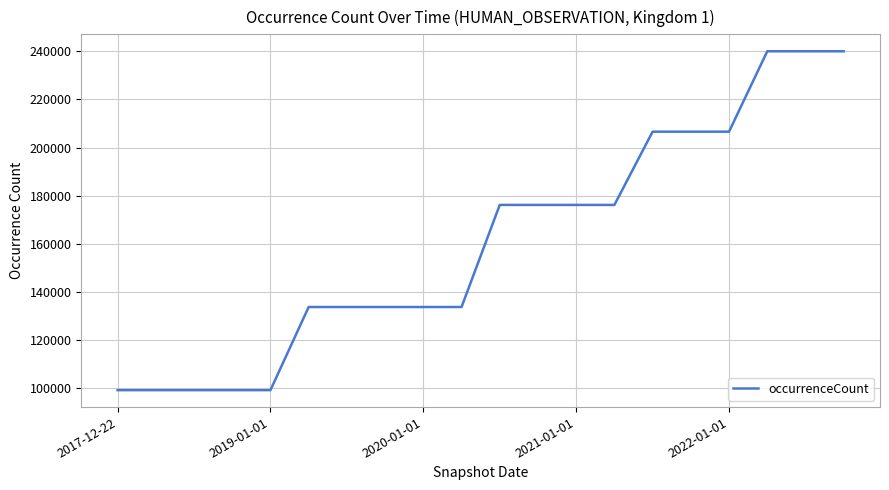

What is the maximum value shown in the chart?

240008